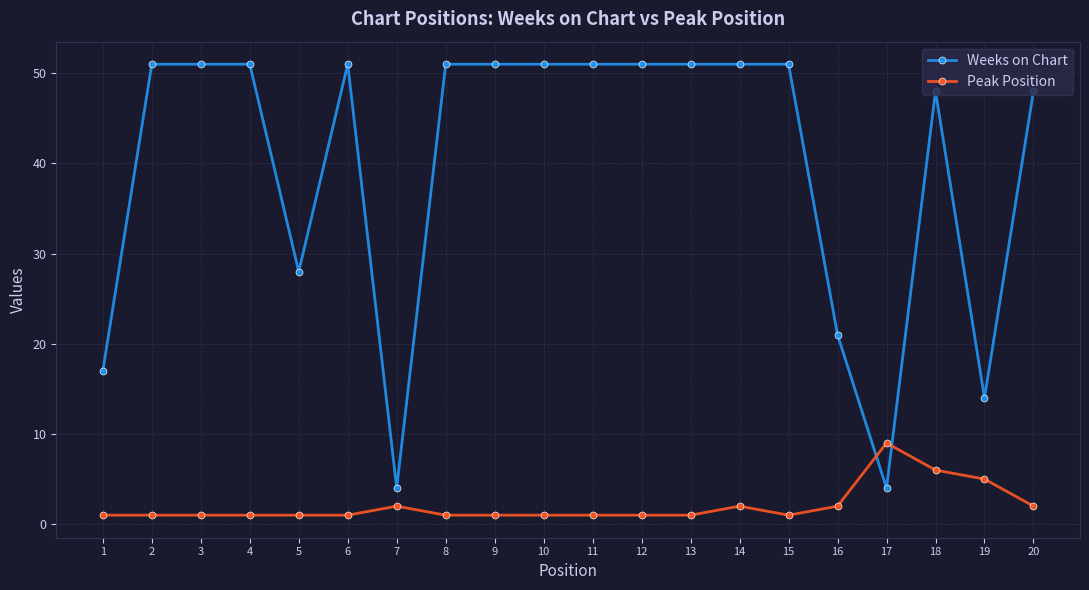

What is the difference between the maximum and minimum values in the Weeks on Chart series?

47